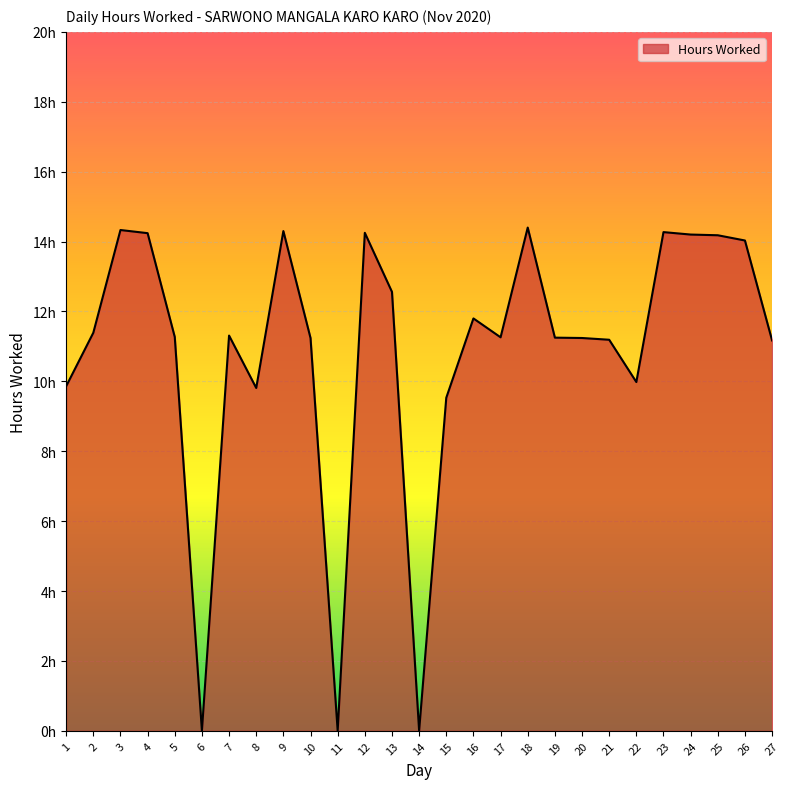

How many interior local peaks (higher than both neighbors) does the data have?

7